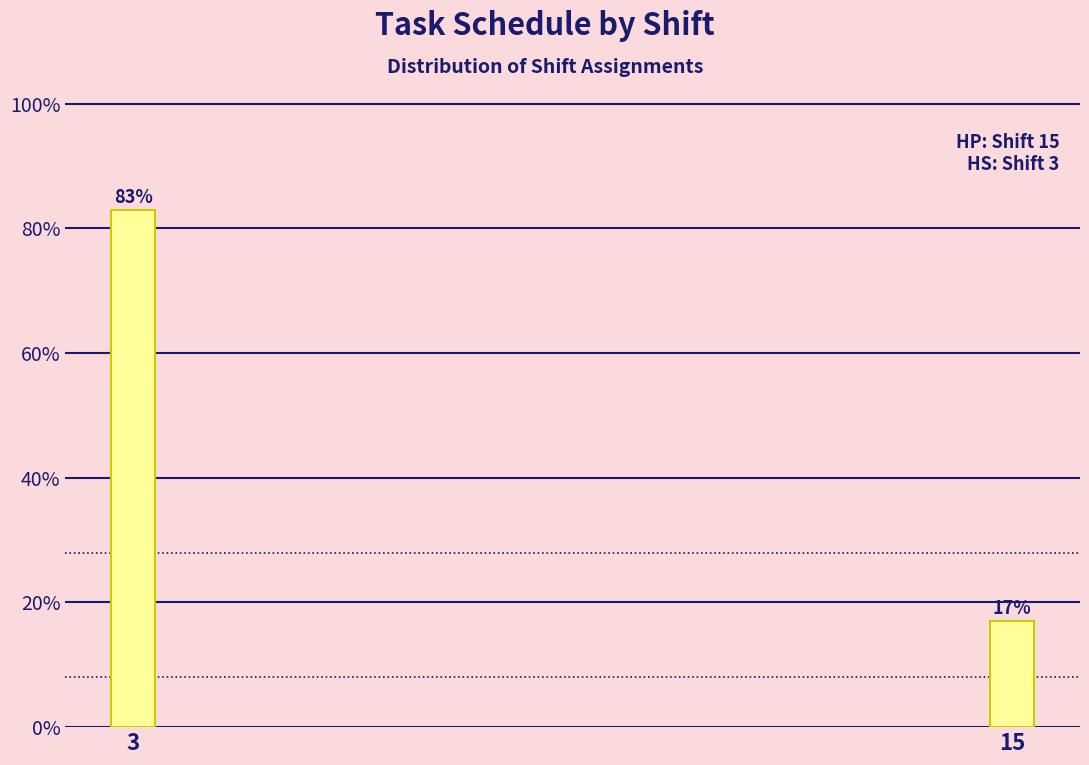

What is the value of the 1st bar from the left?

82.9